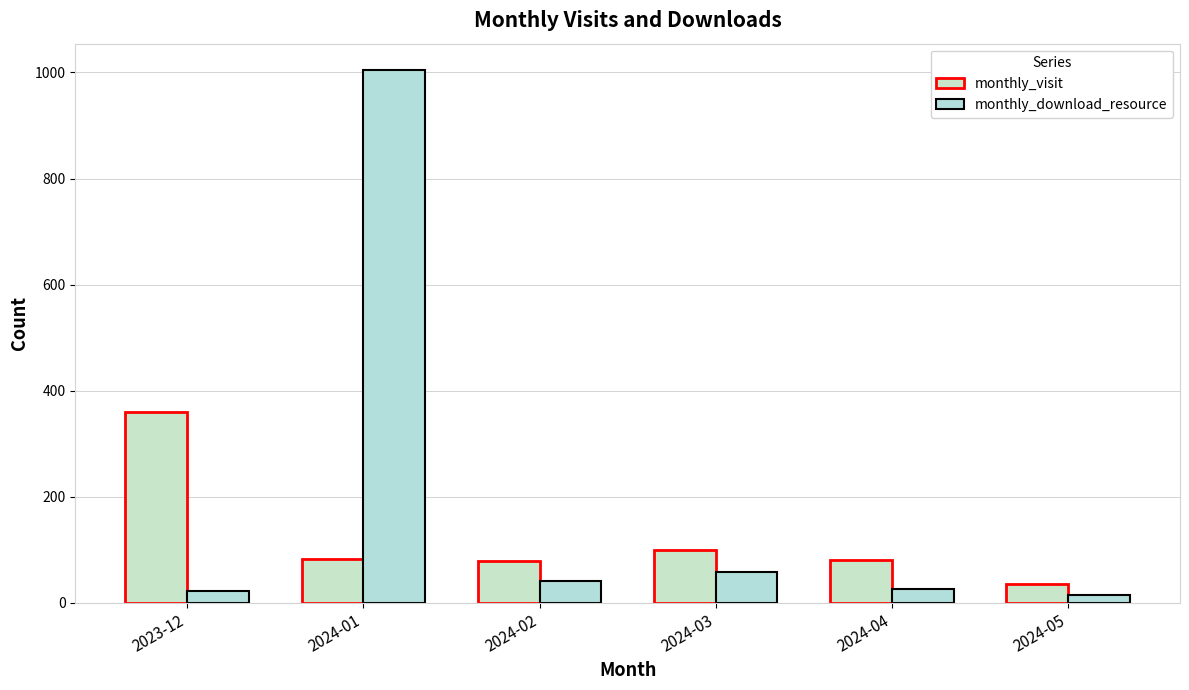

True or false: monthly_download_resource has a value of 32 at 2023-12.

False